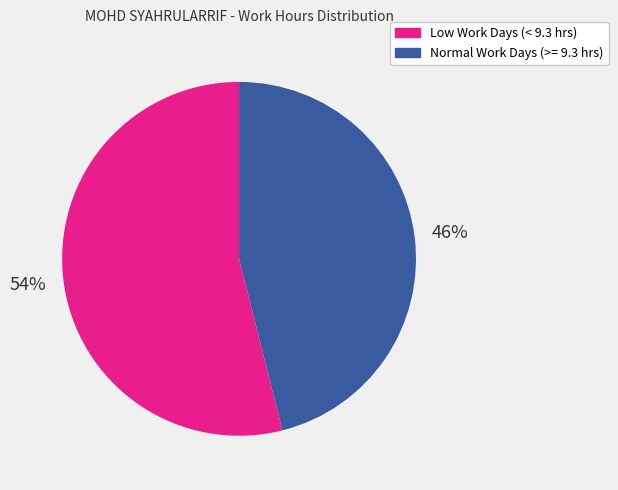

Is there a majority slice in this chart?

Yes